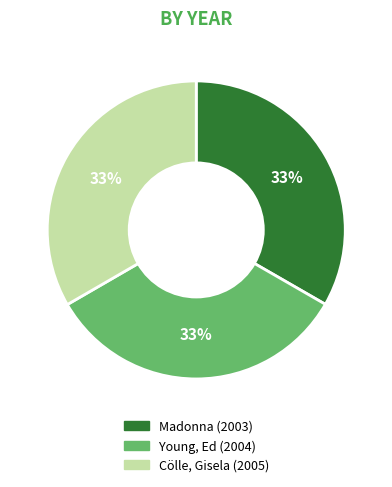

Is it true that Young, Ed is 33% of the pie?

True